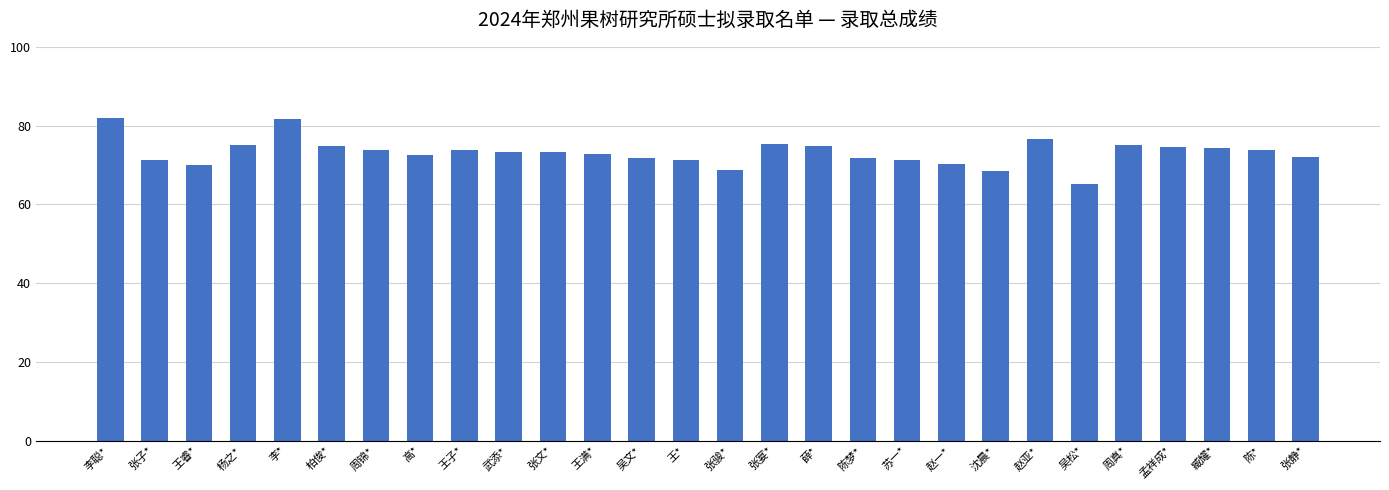

What position from the left is 高*?

8